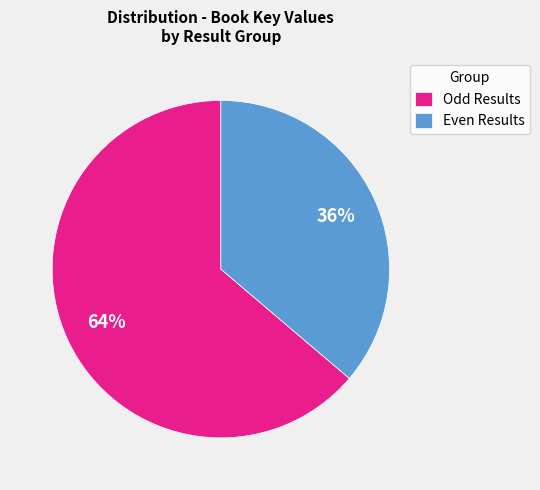

Count the number of slices in the pie.

2